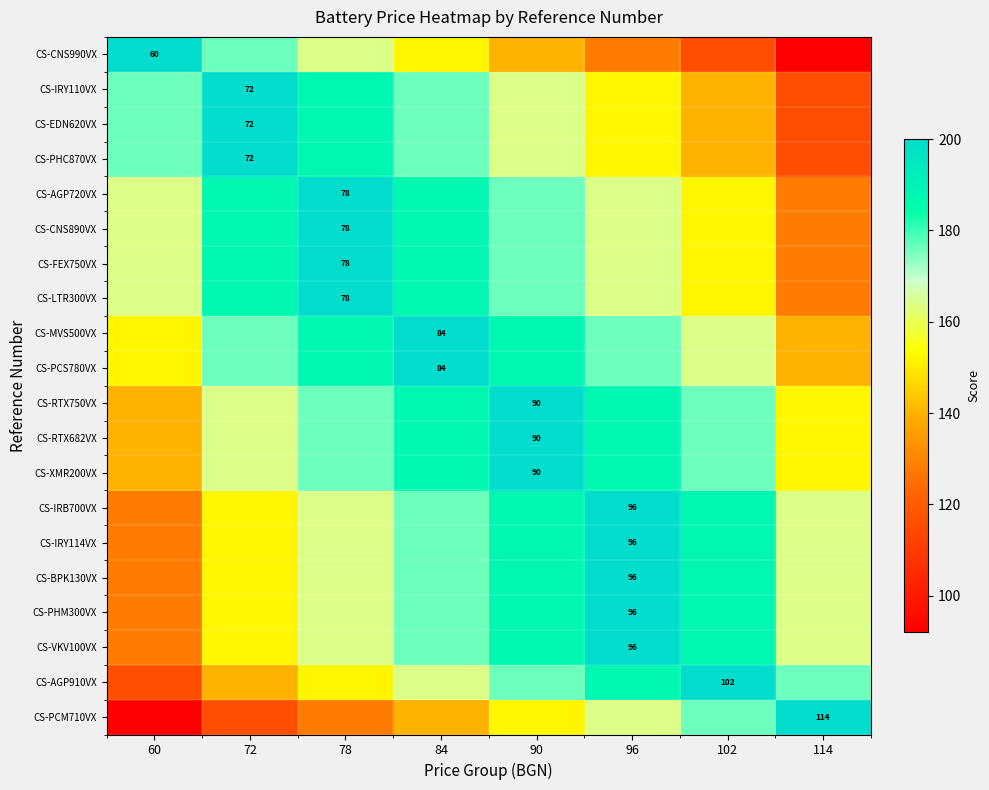

At which category is the sum across all series the highest?

84